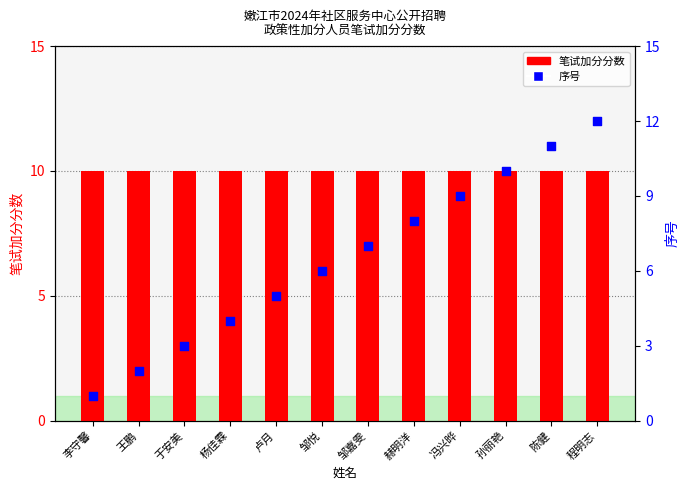

At how many categories does at least one series exceed 8?

12